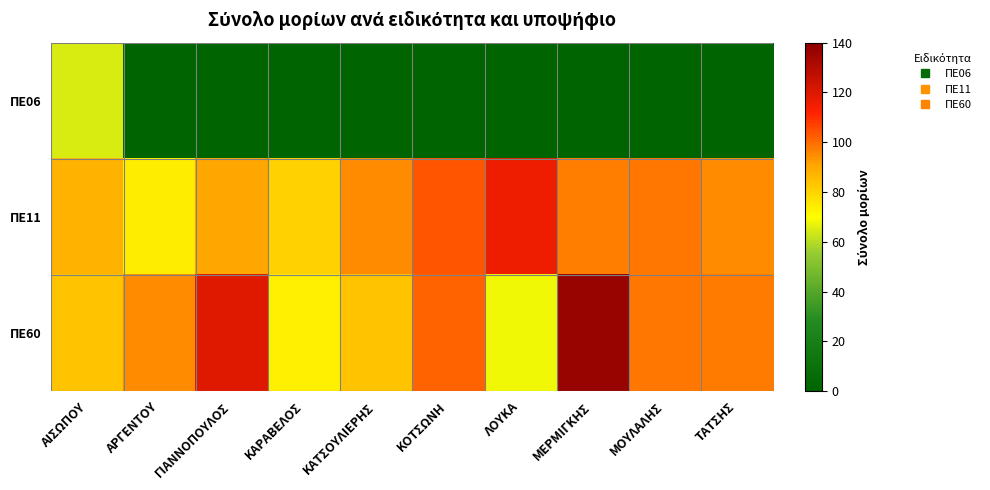

At which category is the sum across all series the highest?

ΑΙΣΩΠΟΥ